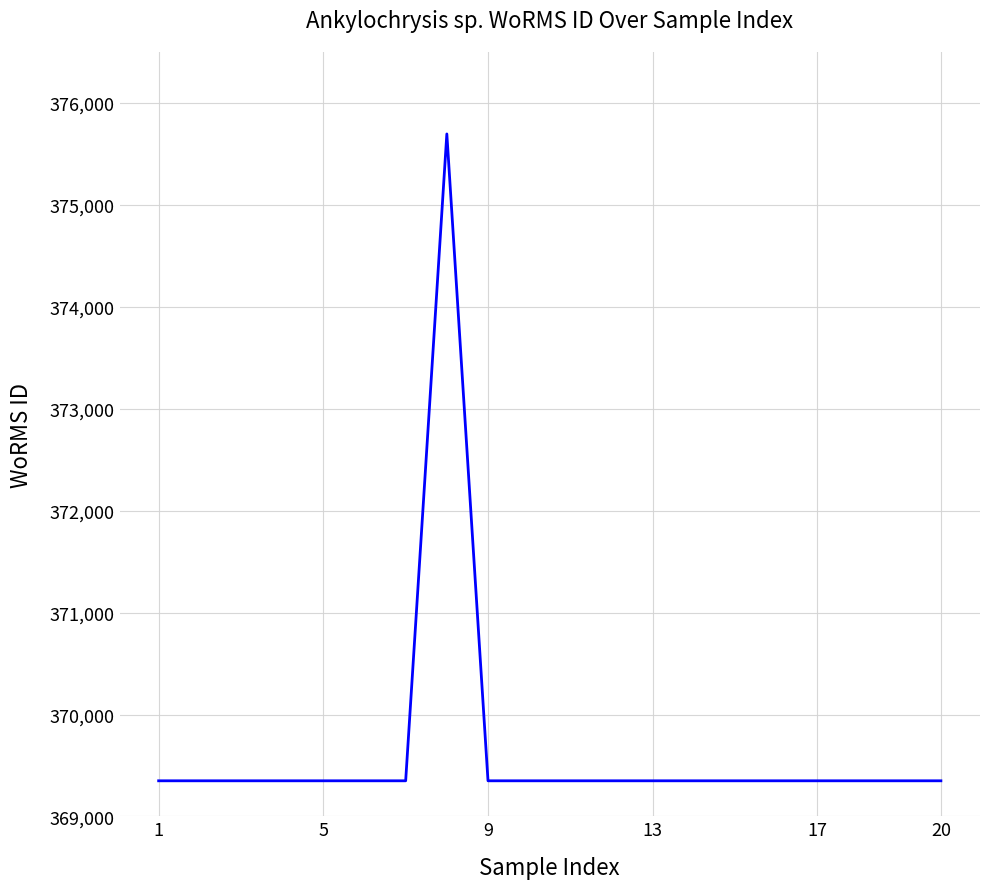

Count the number of values greater than 369350.

1